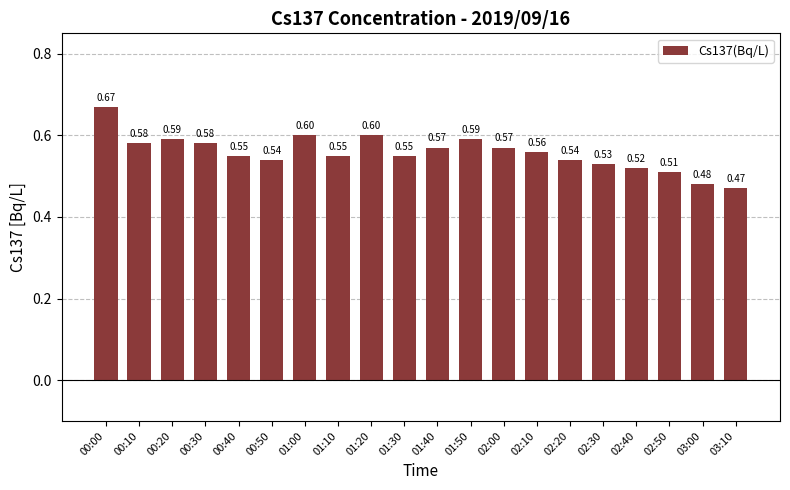

Between 00:00 and 01:50, which is larger?

00:00